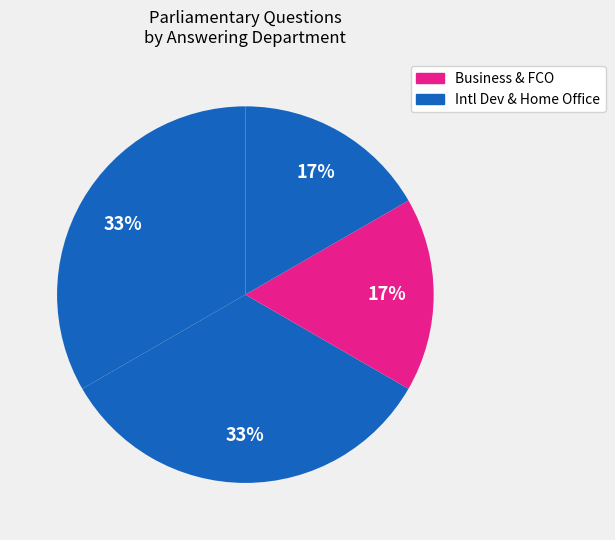

How many slices are in this pie chart?

4